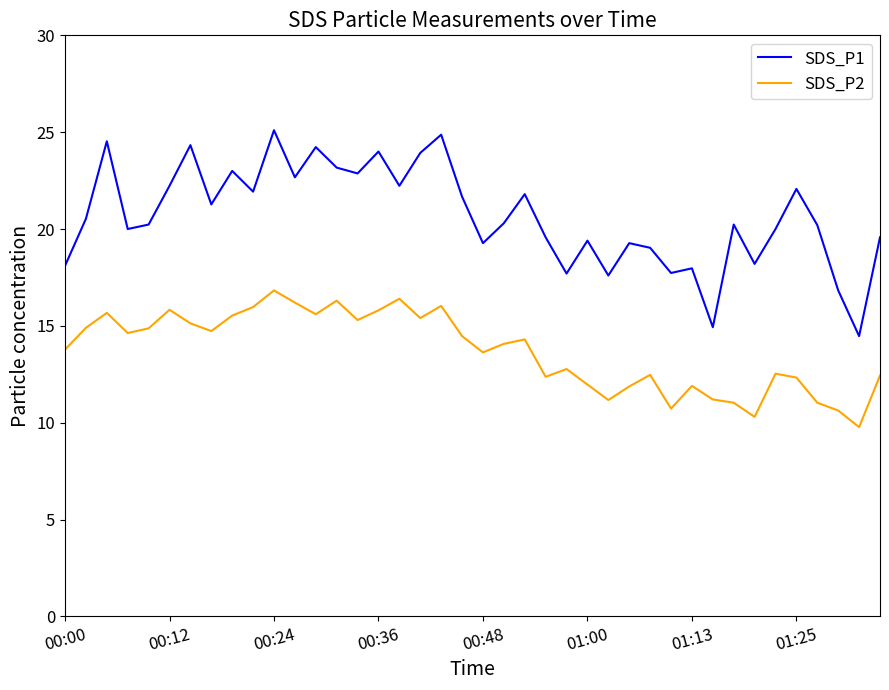

Which series has the largest range (max minus min)?

SDS_P1